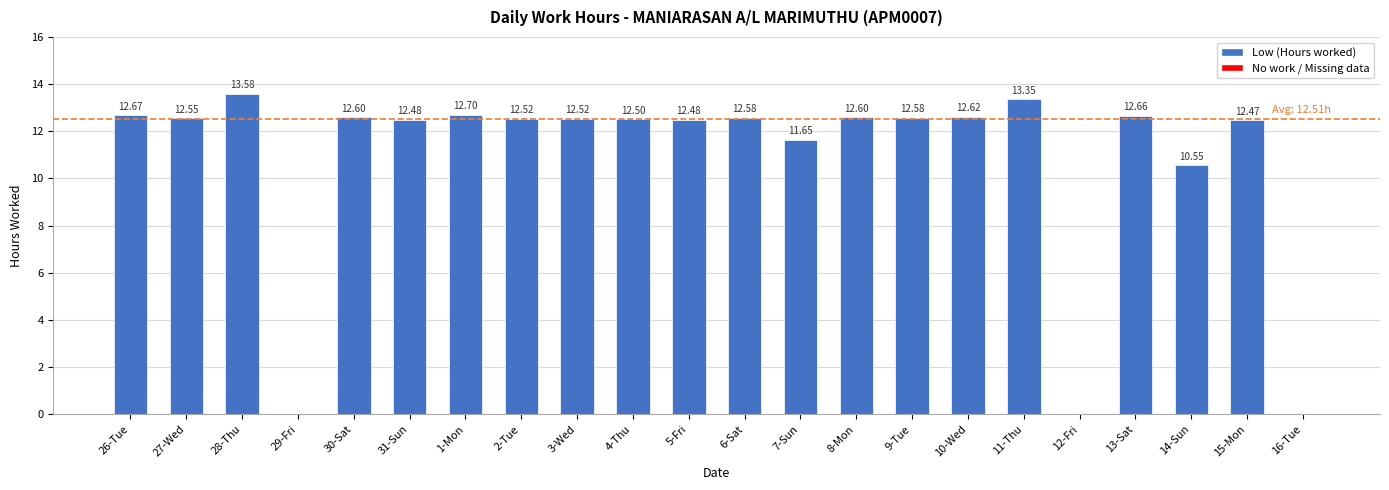

Between 16-Tue and 8-Mon, which is larger?

8-Mon